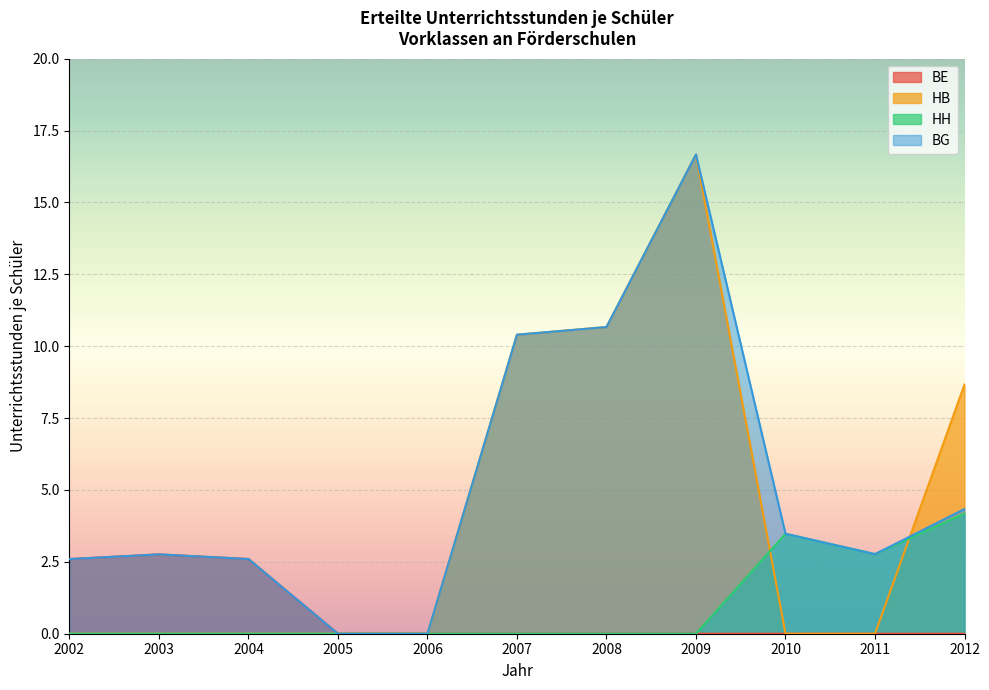

True or false: HH and BG cross at least once.

False